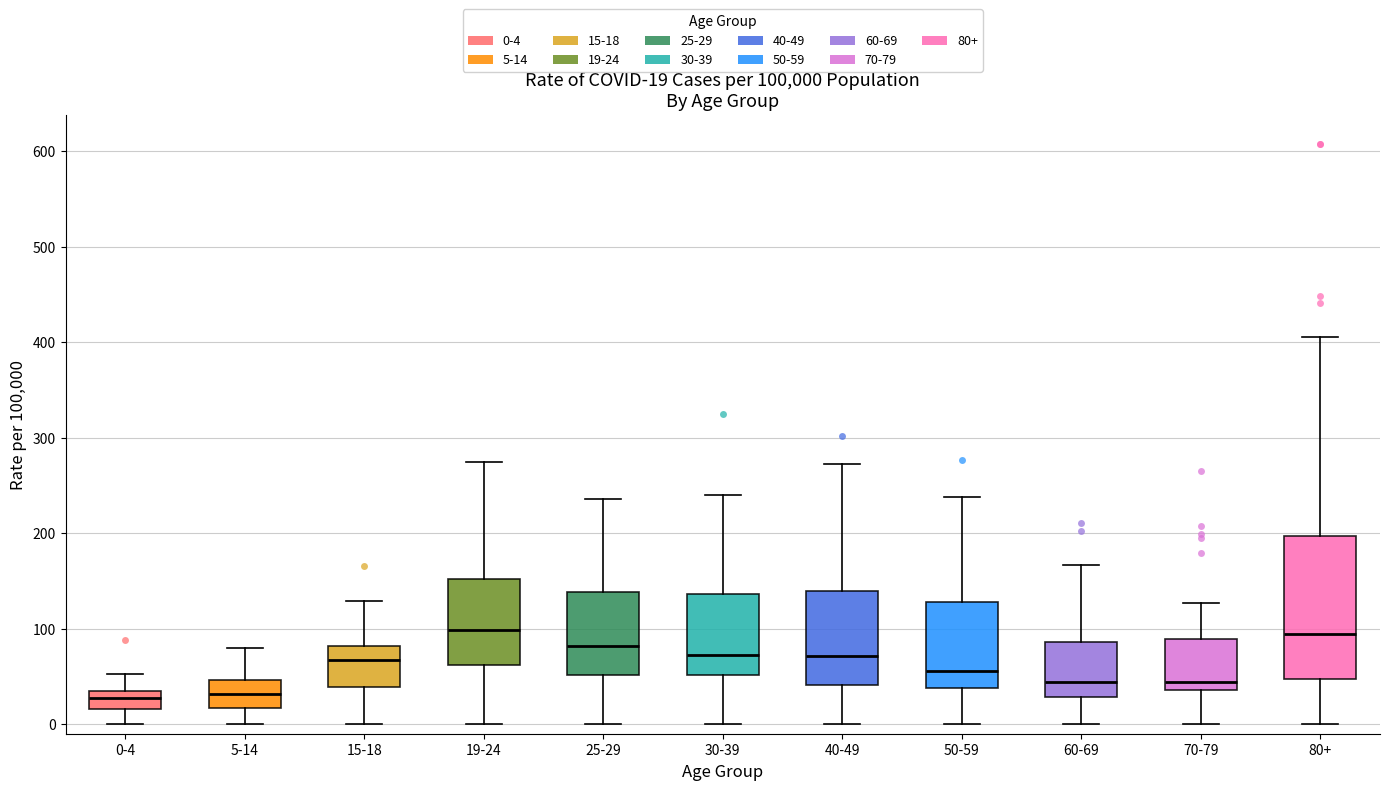

Comparing the boxes themselves (not the whiskers), which one is the tallest?

80+